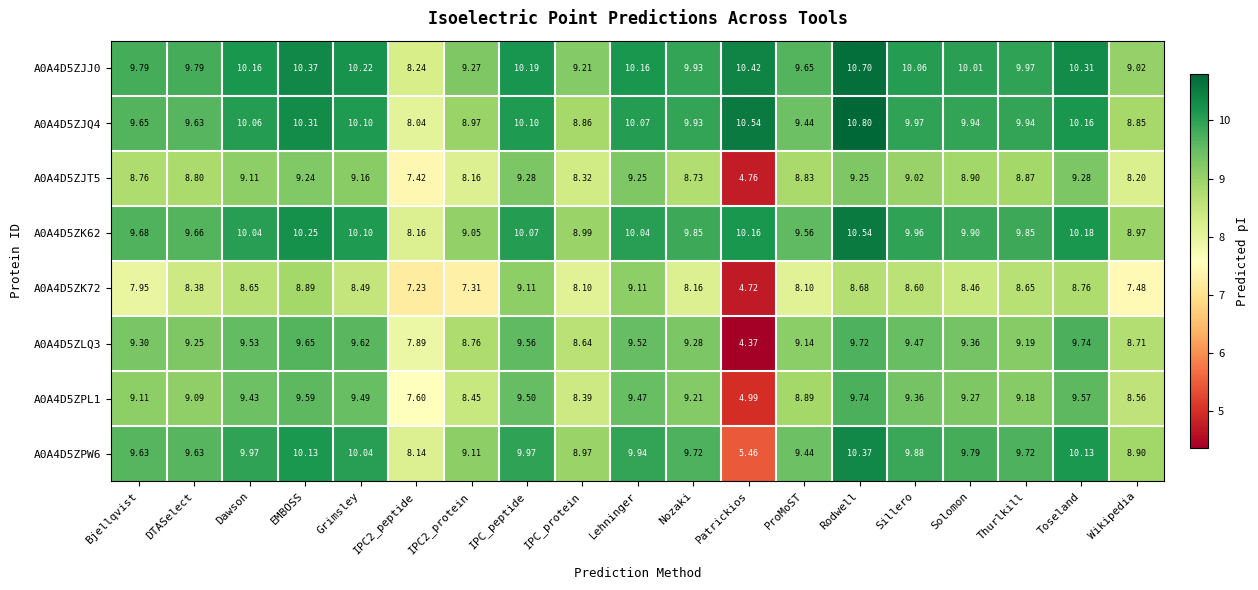

Which category has the highest value across all series?

Rodwell